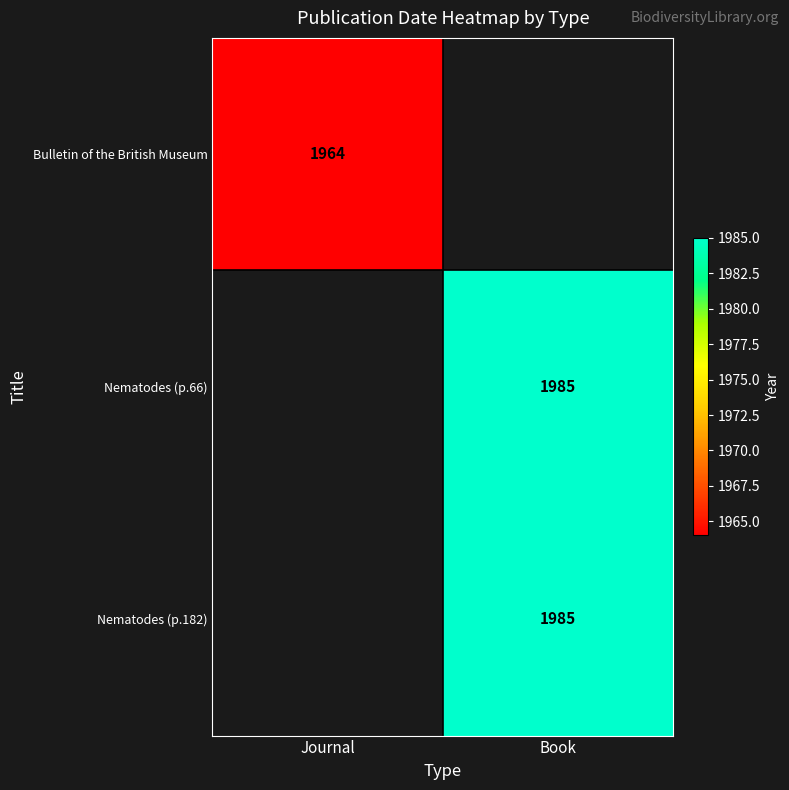

The value of Nematodes (p.66) at Book is 1086. True or false?

False